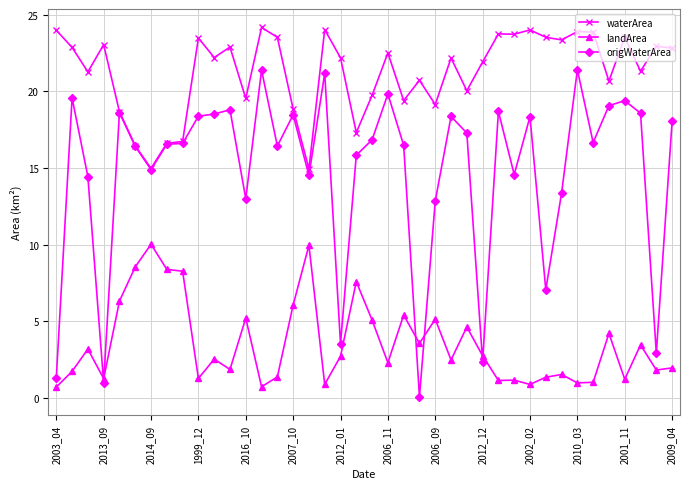

What is the greatest value displayed?

24.2